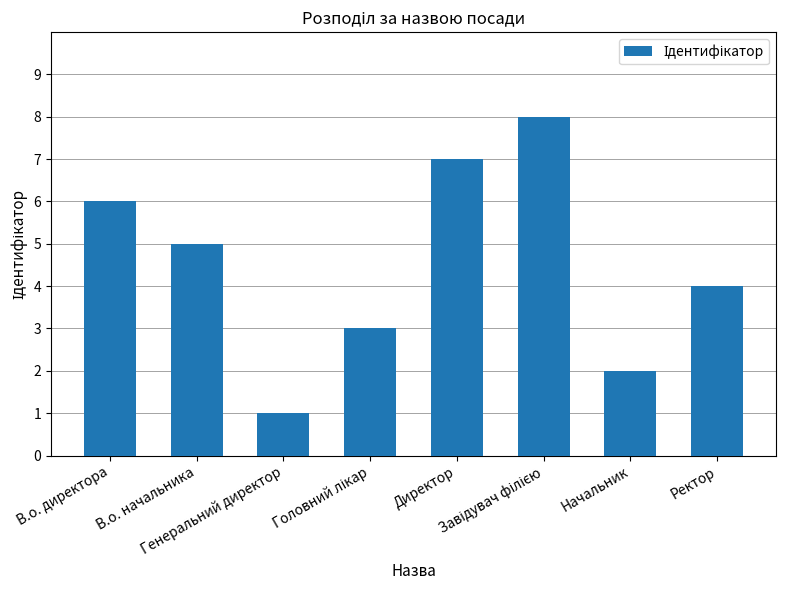

What is the label of the 3rd bar from the left?

Генеральний директор